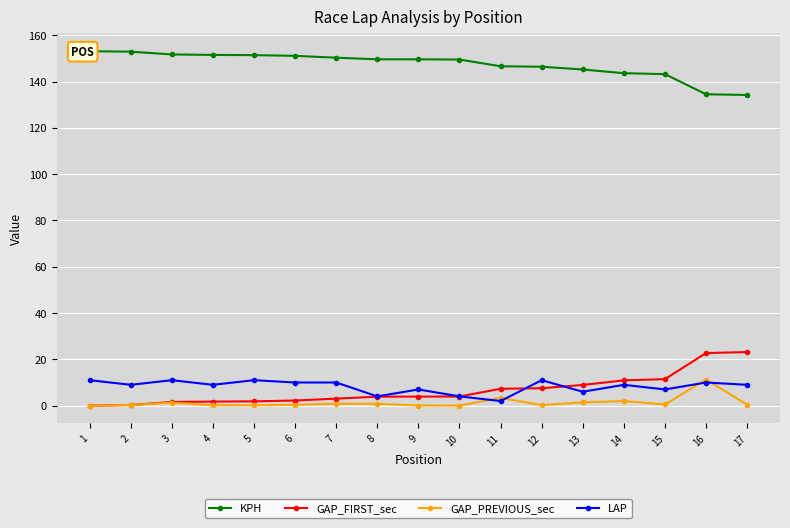

What is the sum of the GAP_FIRST_sec values at 16 and 9?

26.6